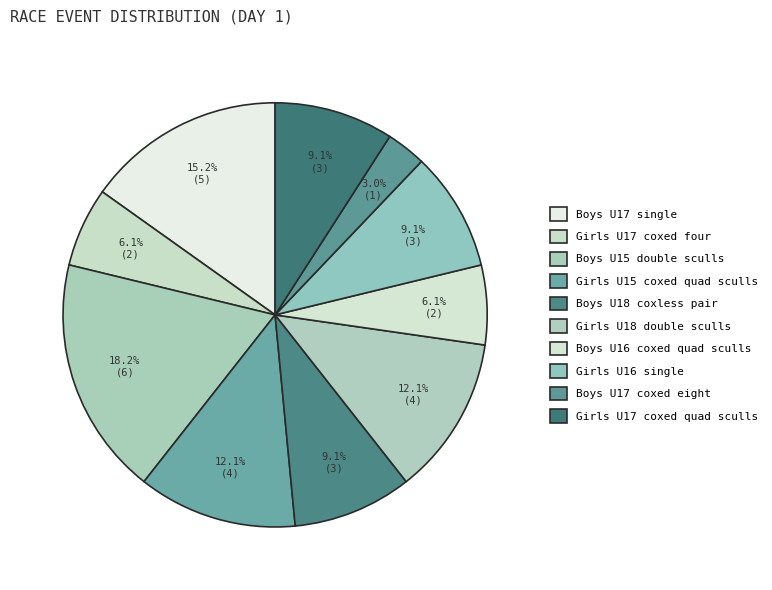

To the nearest percent, what is the difference between the largest and smallest slice percentages?

15%